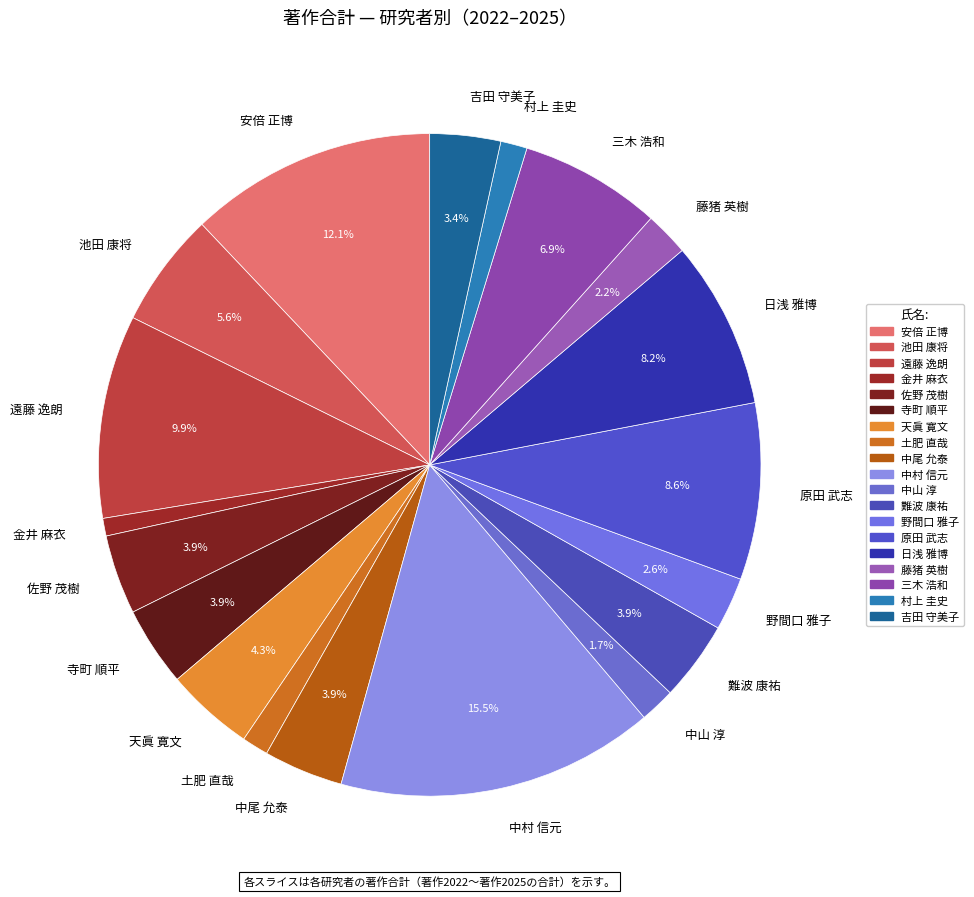

How many segments does this pie chart have?

19